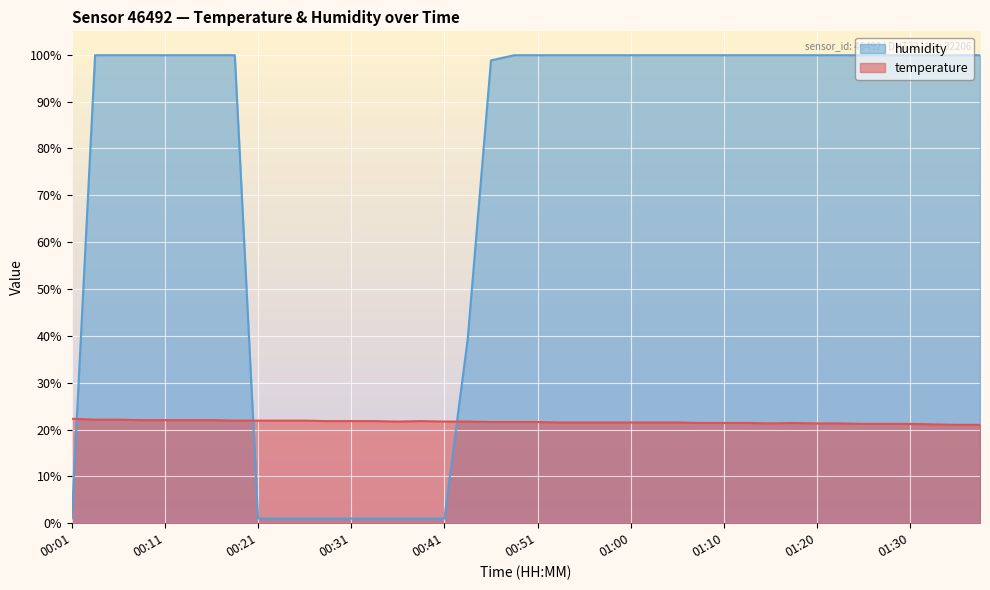

How many data points in temperature are above 21?

38